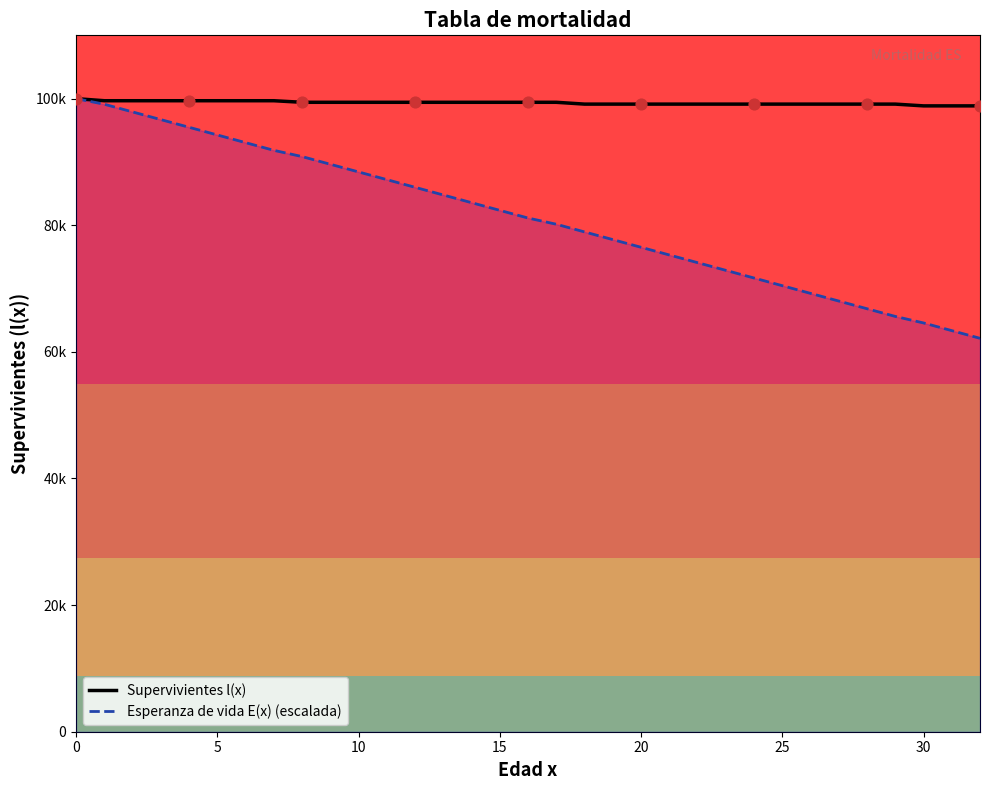

Is the value of Supervivientes l(x) at 26 greater than the value of Esperanza de vida E(x) (escalada) at 15?

Yes